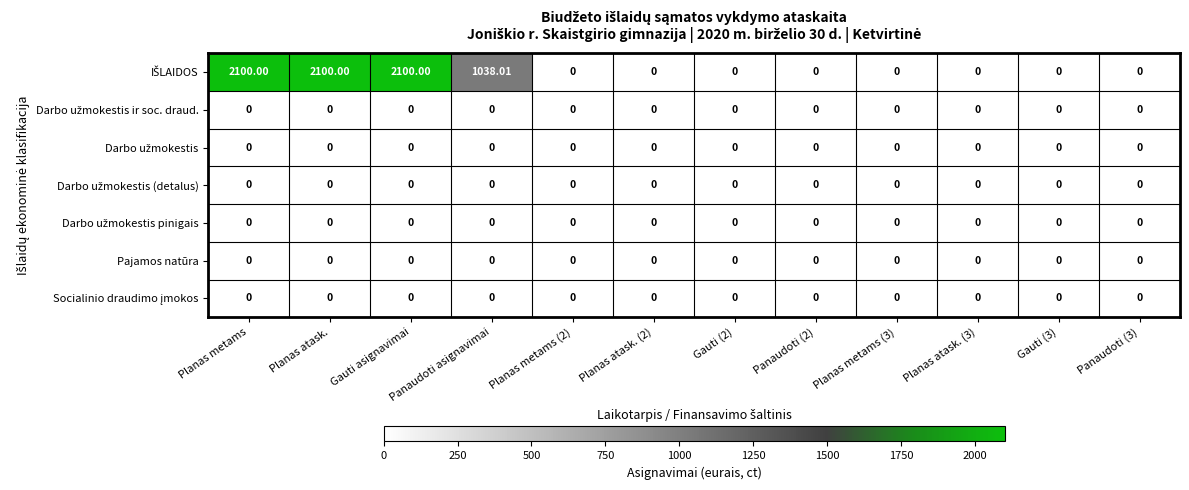

How many series are shown in this chart?

7